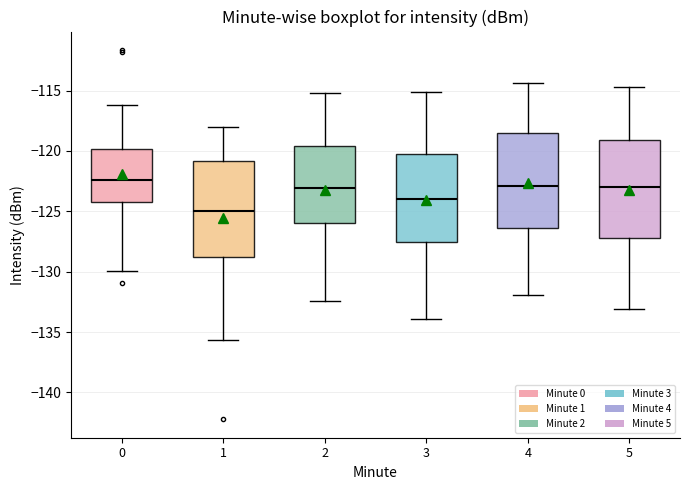

Reading left to right, transcribe this box plot: for each box, give where its median line is, the range the box spans, and where its two whiskers end, as read against the y-axis. The values are not printed on the chart, so give them approximately, as read against the axis.

0: median -122.5, box -124.0 to -120.0, whiskers -130.0 to -116.0
1: median -125.0, box -129.0 to -121.0, whiskers -135.5 to -118.0
2: median -123.0, box -126.0 to -119.5, whiskers -132.5 to -115.0
3: median -124.0, box -127.5 to -120.5, whiskers -134.0 to -115.0
4: median -123.0, box -126.5 to -118.5, whiskers -132.0 to -114.5
5: median -123.0, box -127.0 to -119.0, whiskers -133.0 to -114.5